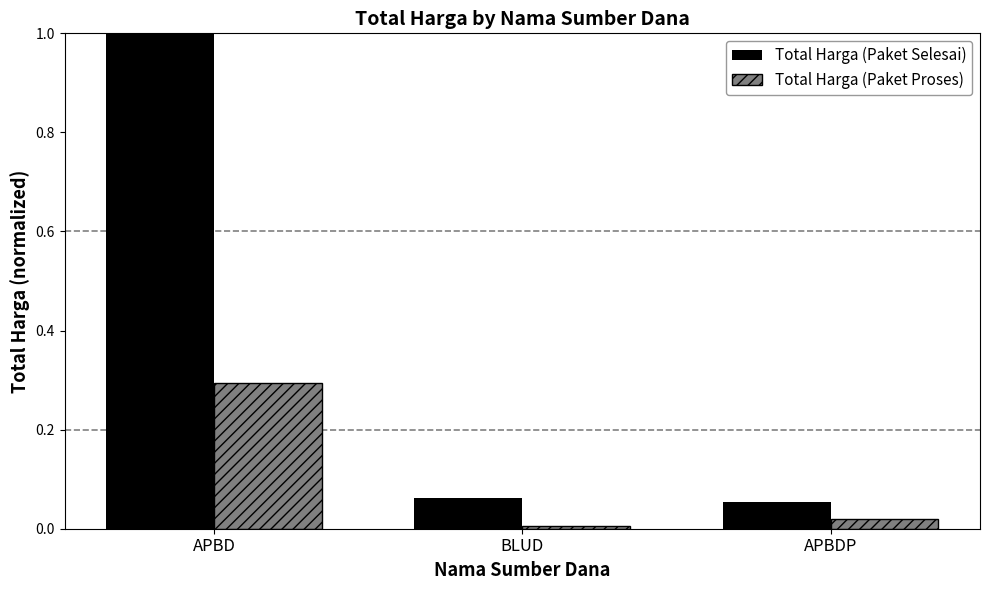

Which series has the largest range (max minus min)?

Total Harga (Paket Selesai)